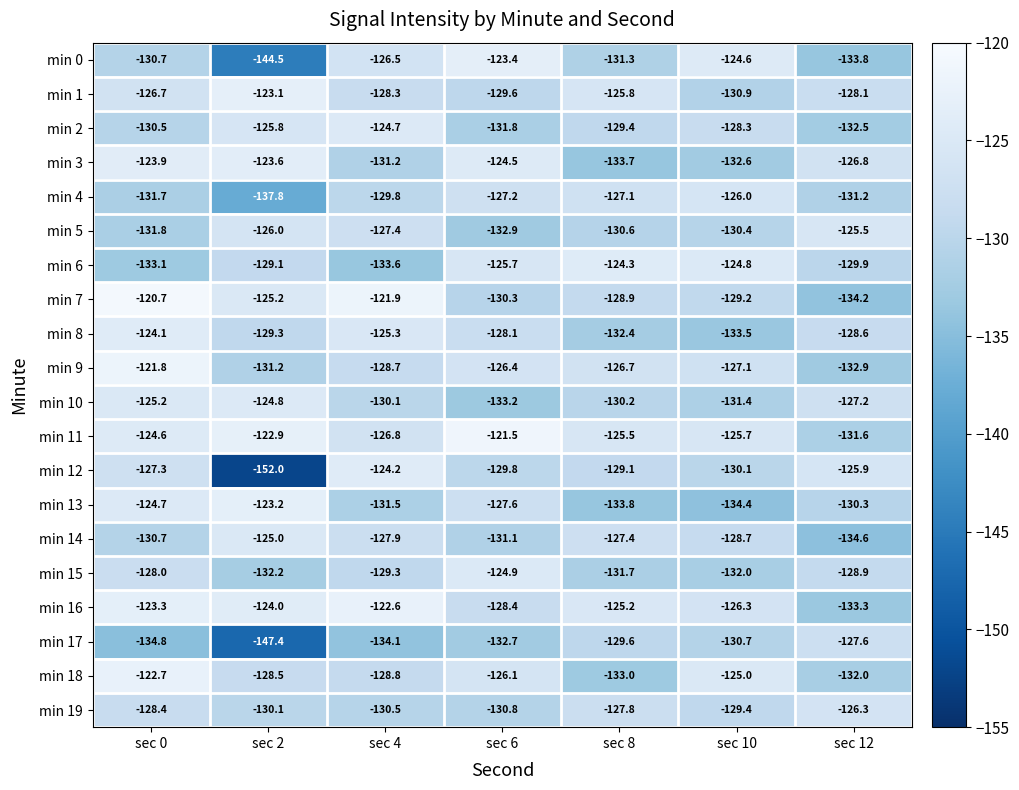

What is the difference between the highest and lowest values at sec 2?

29.1